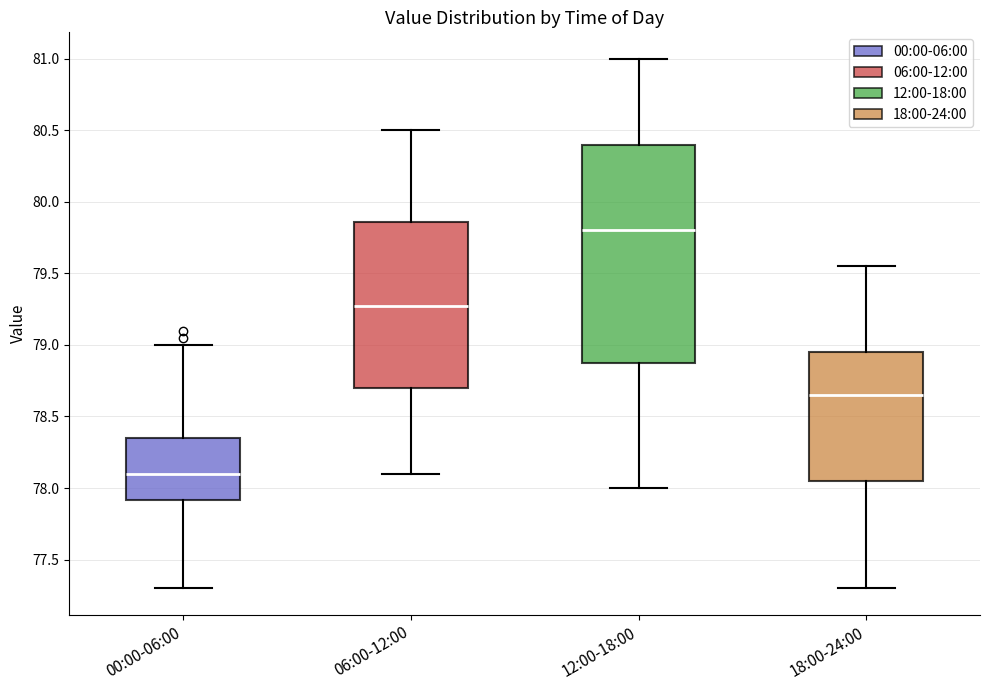

Comparing the boxes themselves (not the whiskers), which one is the tallest?

12:00-18:00